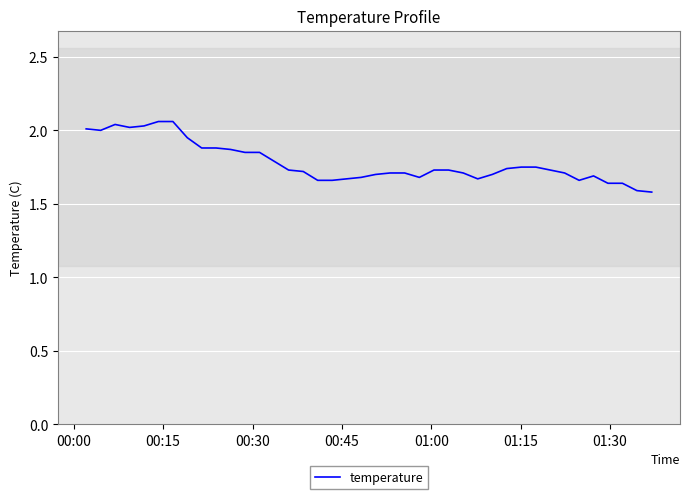

What is the difference between the maximum and minimum values?

0.5